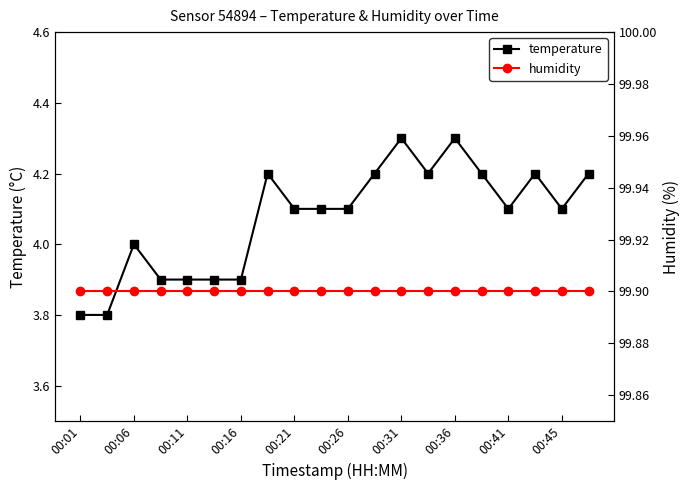

What is the highest value of the temperature series?

4.3